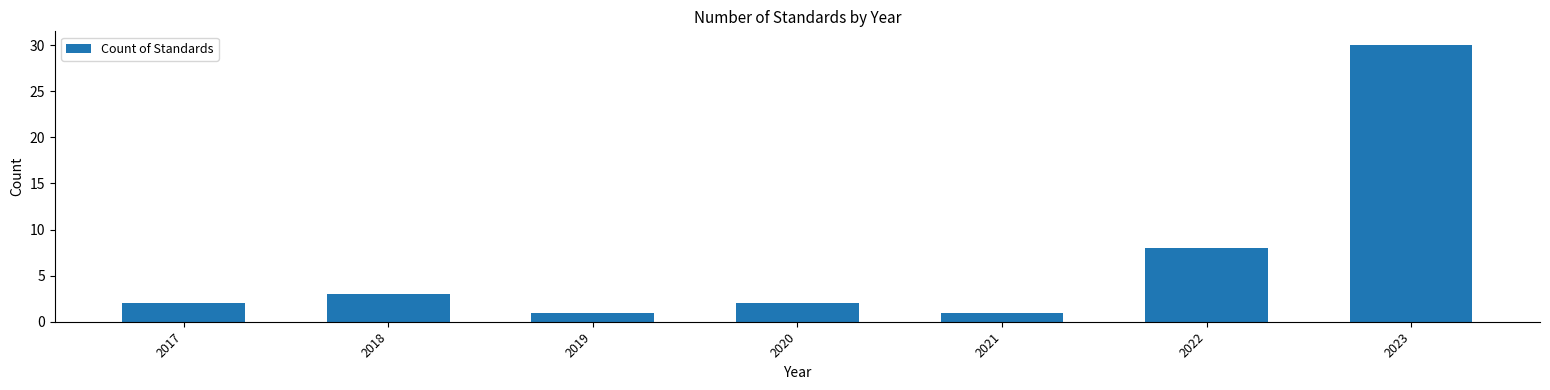

What is the average value?

7